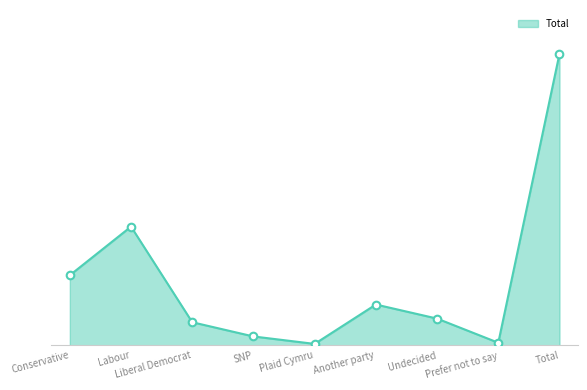

Does the chart have visible grid lines?

No